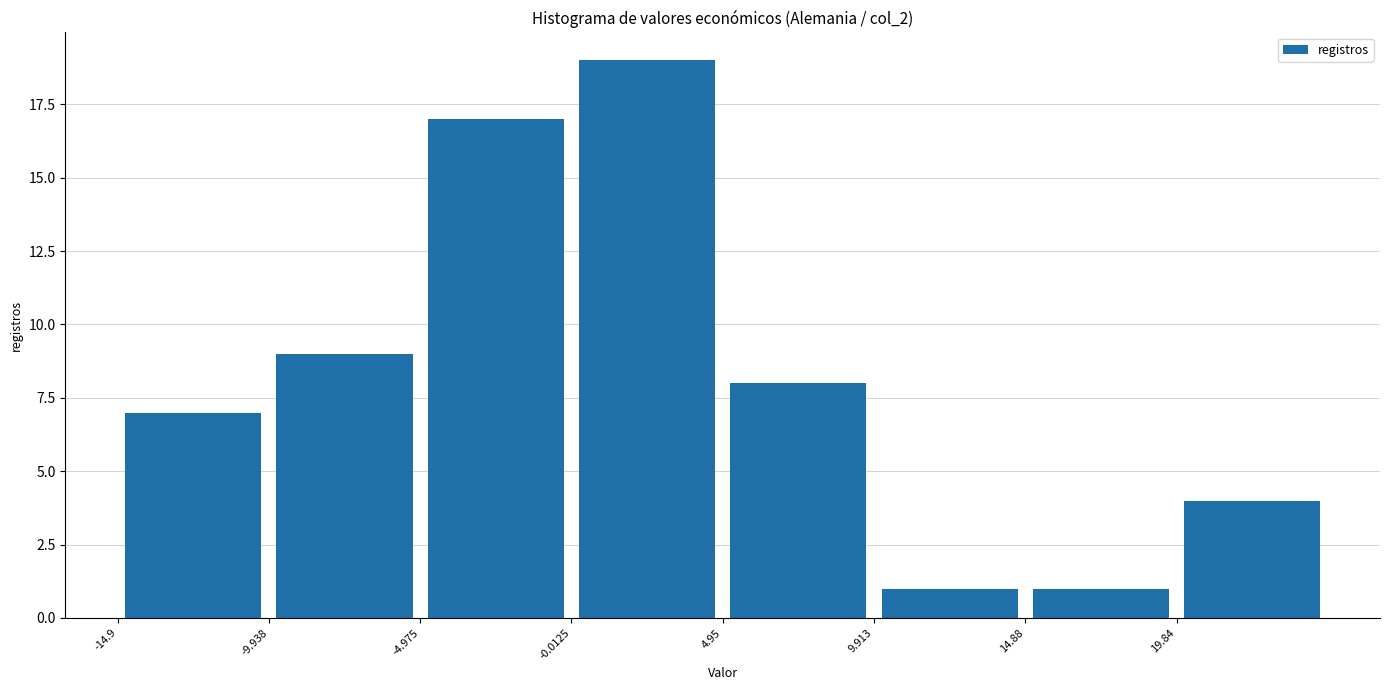

How tall is the bar that spans 0 to 5 on the x-axis? Neither the bar edges nor the heights are printed on the chart, so give them approximately, as read against the axes.

19